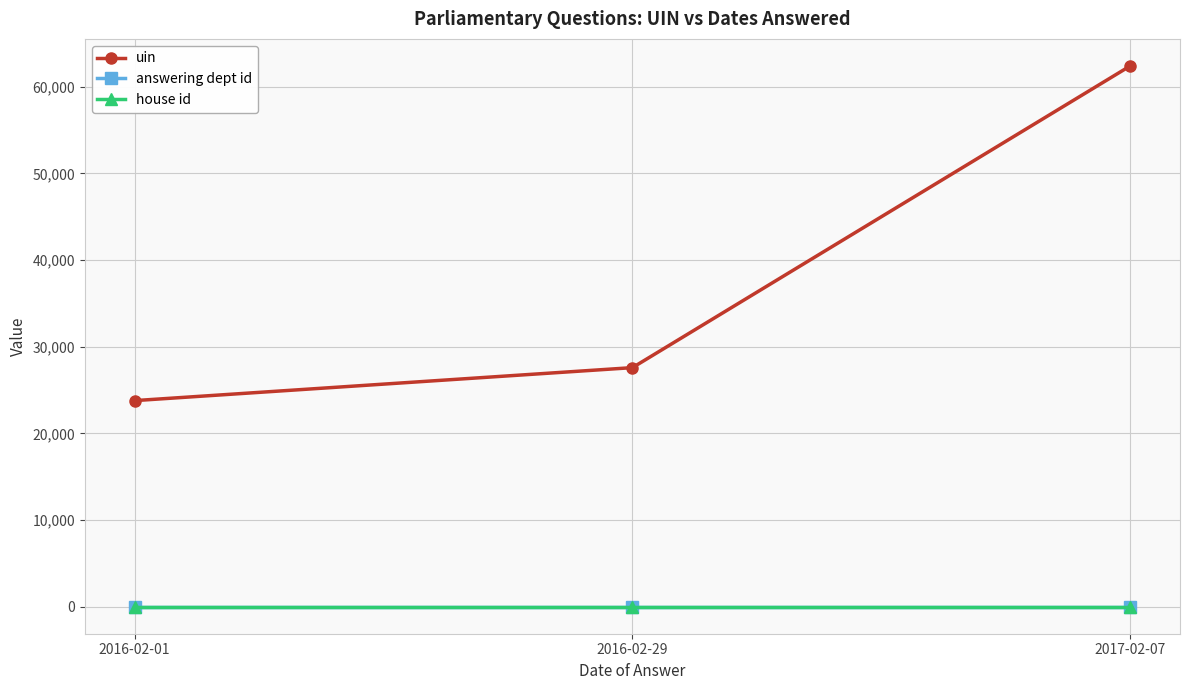

What is the label of the 3rd point from the left?

2017-02-07